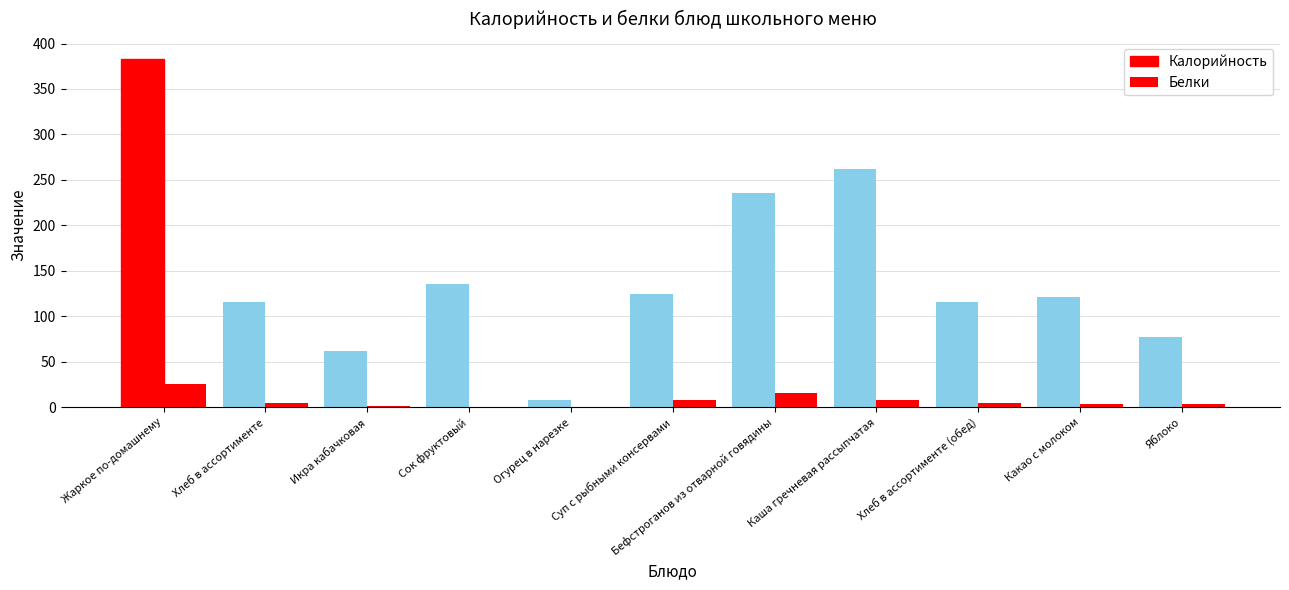

How many groups of bars are there?

11